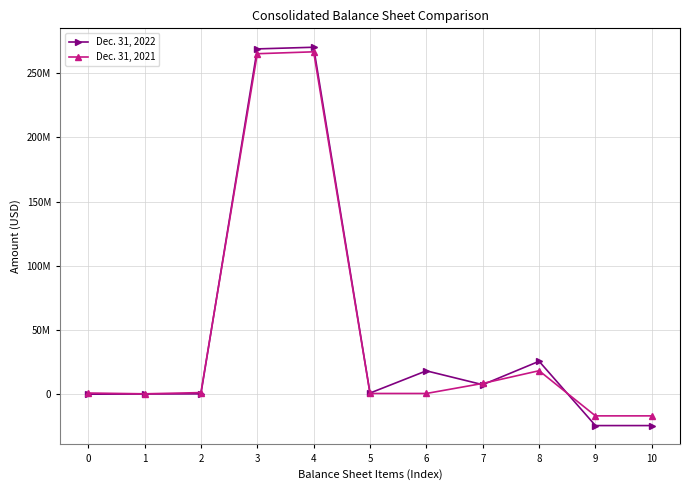

Is this an area chart (filled region under the line)?

No